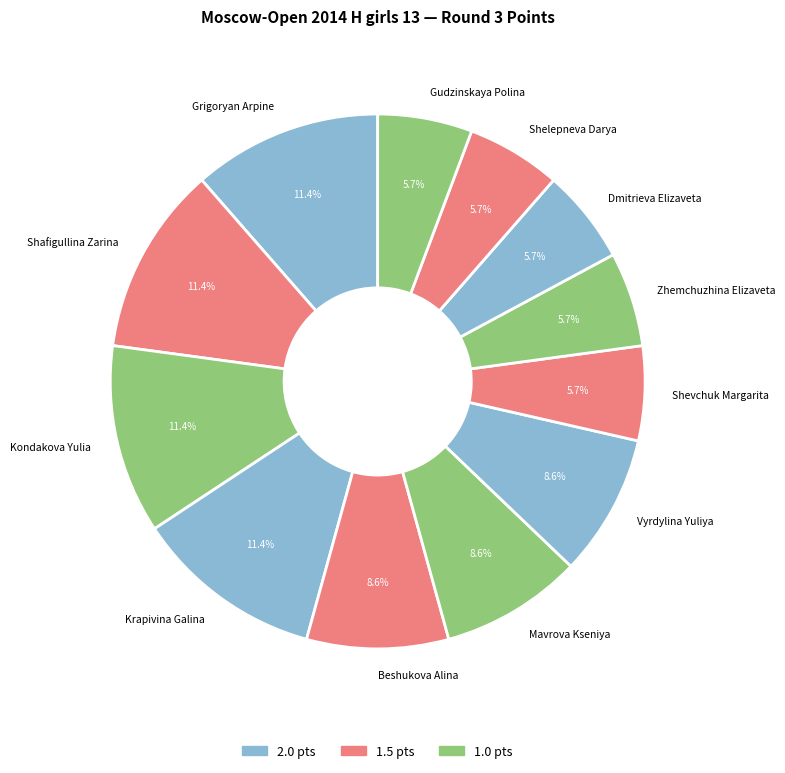

What percentage is the Krapivina Galina slice, to the nearest percent?

11%